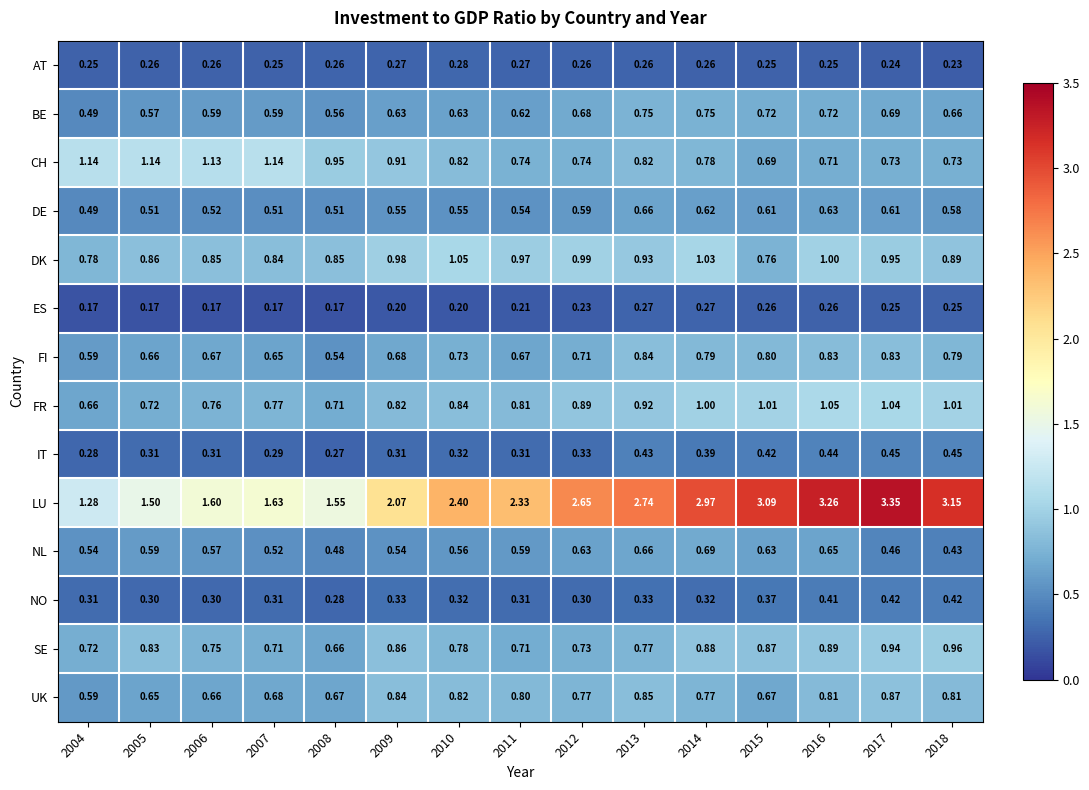

Which series changed the most between 2005 and 2010?

LU